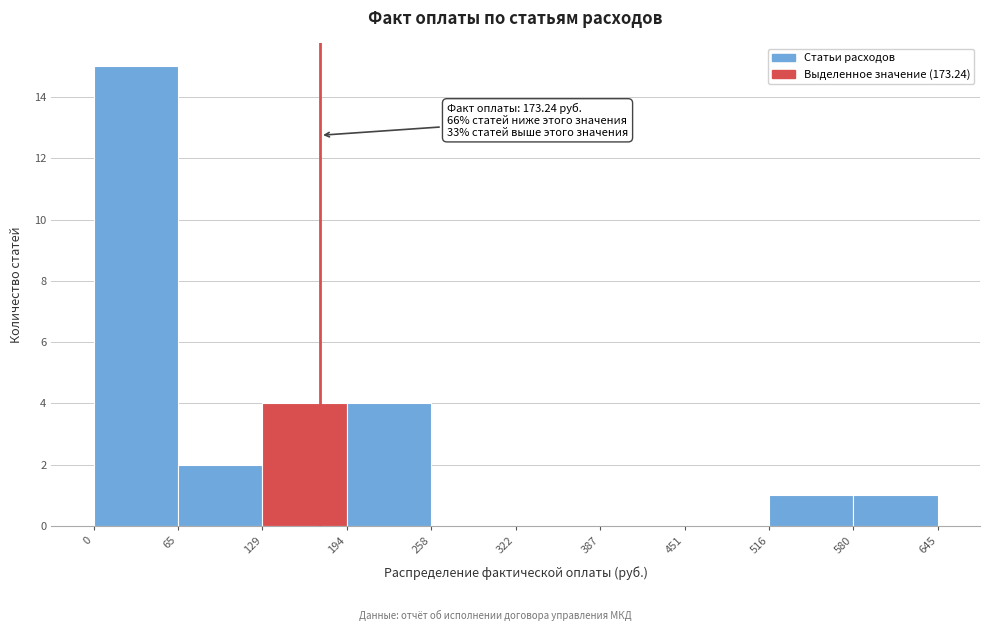

Over which range of the x-axis is the bar tallest?

0 to 65